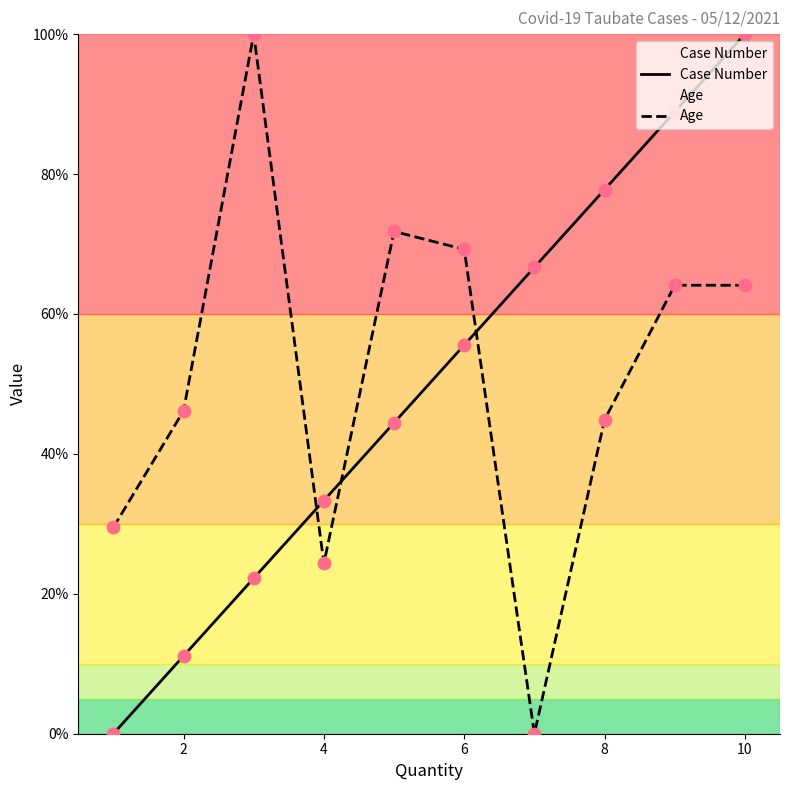

At which category is the sum across all series the highest?

10